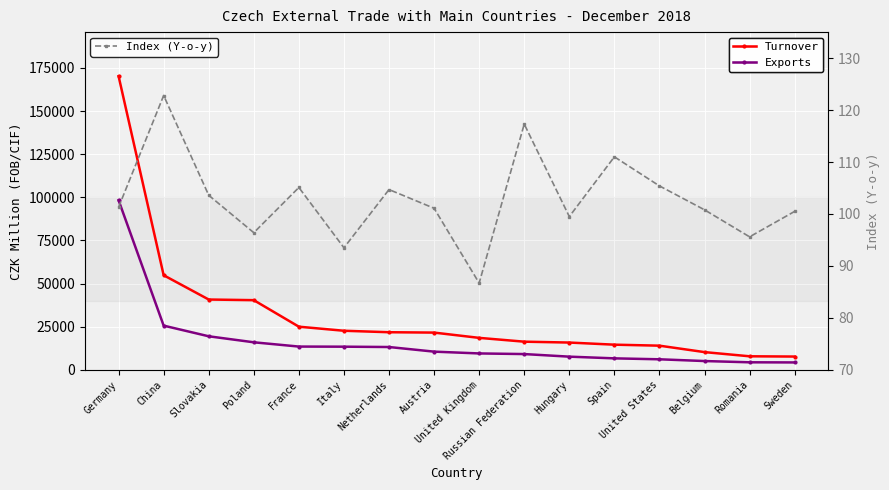

True or false: Turnover and Exports intersect in this chart.

False